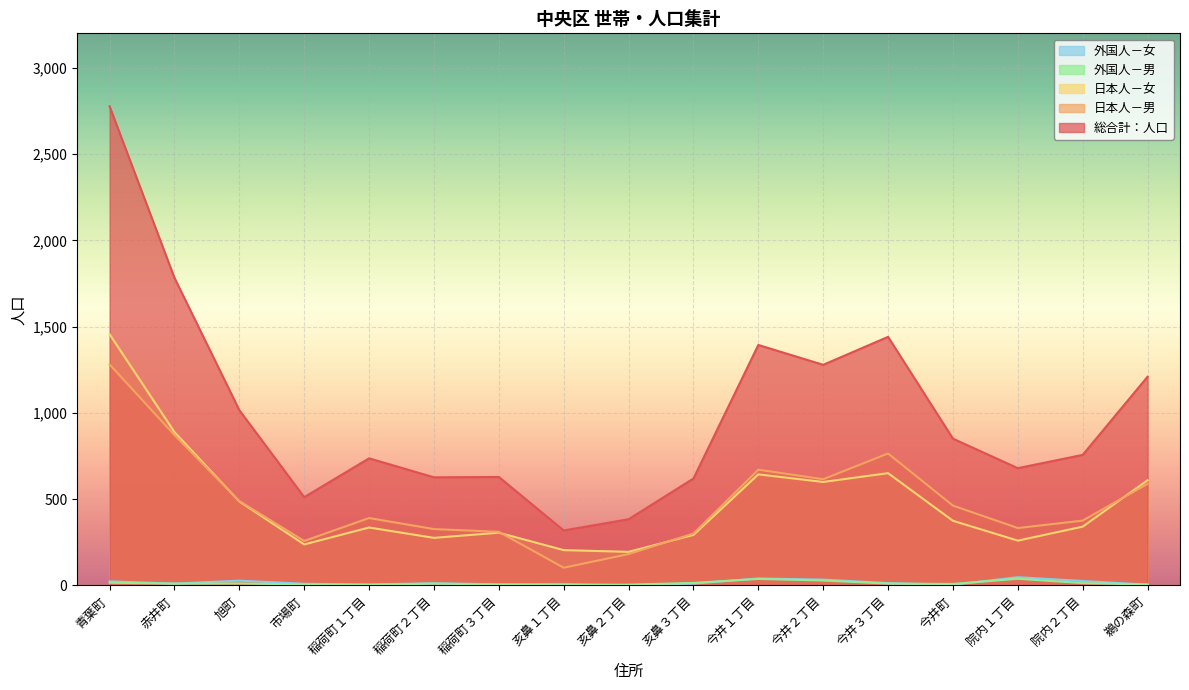

Reading left to right, what are all the values shown in this chart?

総合計：人口: 青葉町=2777	赤井町=1783	旭町=1016	市場町=512	稲荷町１丁目=737	稲荷町２丁目=627	稲荷町３丁目=629	亥鼻１丁目=319	亥鼻２丁目=384	亥鼻３丁目=620	今井１丁目=1394	今井２丁目=1279	今井３丁目=1441	今井町=851	院内１丁目=680	院内２丁目=757	鵜の森町=1210
日本人－男: 青葉町=1281	赤井町=872	旭町=489	市場町=258	稲荷町１丁目=391	稲荷町２丁目=327	稲荷町３丁目=311	亥鼻１丁目=103	亥鼻２丁目=182	亥鼻３丁目=301	今井１丁目=671	今井２丁目=616	今井３丁目=765	今井町=463	院内１丁目=333	院内２丁目=376	鵜の森町=589
日本人－女: 青葉町=1456	赤井町=889	旭町=487	市場町=238	稲荷町１丁目=336	稲荷町２丁目=276	稲荷町３丁目=306	亥鼻１丁目=205	亥鼻２丁目=195	亥鼻３丁目=293	今井１丁目=644	今井２丁目=600	今井３丁目=651	今井町=375	院内１丁目=260	院内２丁目=341	鵜の森町=610
外国人－男: 青葉町=16	赤井町=11	旭町=12	市場町=6	稲荷町１丁目=4	稲荷町２丁目=11	稲荷町３丁目=5	亥鼻１丁目=2	亥鼻２丁目=5	亥鼻３丁目=15	今井１丁目=38	今井２丁目=29	今井３丁目=11	今井町=9	院内１丁目=39	院内２丁目=14	鵜の森町=6
外国人－女: 青葉町=24	赤井町=11	旭町=28	市場町=10	稲荷町１丁目=6	稲荷町２丁目=13	稲荷町３丁目=7	亥鼻１丁目=9	亥鼻２丁目=2	亥鼻３丁目=11	今井１丁目=41	今井２丁目=34	今井３丁目=14	今井町=4	院内１丁目=48	院内２丁目=26	鵜の森町=5